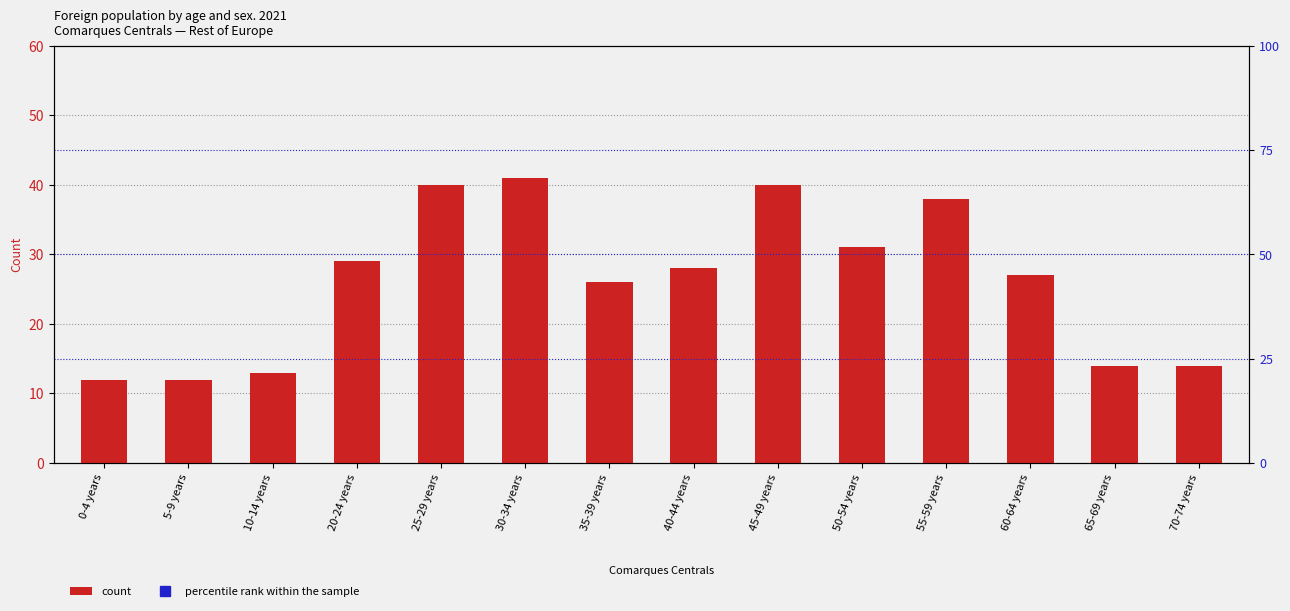

Which category has the lowest value in the percentile rank within the sample series?

0-4 years